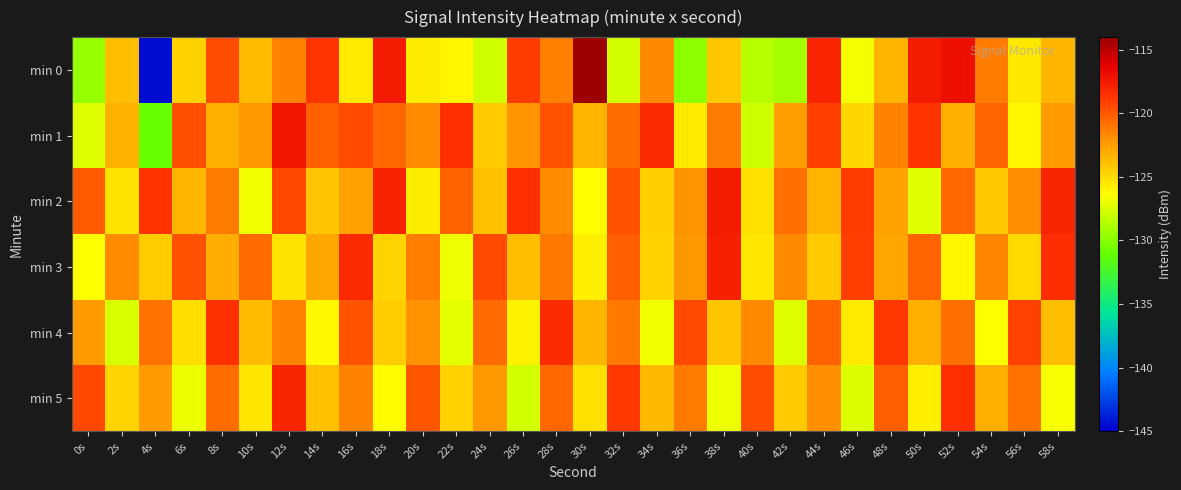

Reading left to right, list all the values displayed in this chart.

min 0: 0s=-129.6	2s=-123.8	4s=-144.5	6s=-124.6	8s=-119.6	10s=-123.7	12s=-121.4	14s=-118.7	16s=-125.6	18s=-117.5	20s=-125.7	22s=-126.1	24s=-127.8	26s=-119.0	28s=-121.3	30s=-114.2	32s=-127.7	34s=-121.7	36s=-129.8	38s=-124.2	40s=-128.6	42s=-129.1	44s=-118.0	46s=-126.7	48s=-123.4	50s=-117.6	52s=-117.0	54s=-121.3	56s=-125.5	58s=-123.4
min 1: 0s=-127.4	2s=-123.3	4s=-131.0	6s=-119.7	8s=-123.2	10s=-122.2	12s=-117.3	14s=-120.3	16s=-119.5	18s=-120.5	20s=-121.8	22s=-118.5	24s=-124.3	26s=-122.1	28s=-119.8	30s=-123.4	32s=-120.7	34s=-118.3	36s=-125.6	38s=-121.2	40s=-127.9	42s=-122.5	44s=-119.1	46s=-124.8	48s=-121.5	50s=-118.7	52s=-123.2	54s=-120.4	56s=-126.1	58s=-122.3
min 2: 0s=-120.1	2s=-125.3	4s=-118.7	6s=-123.5	8s=-121.2	10s=-126.8	12s=-119.4	14s=-124.1	16s=-122.6	18s=-117.9	20s=-125.7	22s=-120.3	24s=-123.9	26s=-118.5	28s=-121.8	30s=-126.4	32s=-119.7	34s=-124.5	36s=-122.1	38s=-117.6	40s=-125.2	42s=-120.8	44s=-123.4	46s=-119.0	48s=-122.7	50s=-127.3	52s=-120.5	54s=-124.2	56s=-121.9	58s=-118.1
min 3: 0s=-126.5	2s=-121.8	4s=-124.4	6s=-119.7	8s=-123.1	10s=-120.6	12s=-125.3	14s=-122.9	16s=-118.2	18s=-124.7	20s=-121.3	22s=-126.9	24s=-119.5	26s=-123.8	28s=-121.1	30s=-125.8	32s=-120.2	34s=-124.6	36s=-122.2	38s=-117.8	40s=-125.5	42s=-121.7	44s=-124.3	46s=-119.1	48s=-122.8	50s=-120.4	52s=-126.1	54s=-121.6	56s=-124.9	58s=-118.4
min 4: 0s=-122.3	2s=-127.6	4s=-120.9	6s=-125.1	8s=-118.6	10s=-123.7	12s=-121.4	14s=-126.2	16s=-119.8	18s=-124.4	20s=-122.0	22s=-127.2	24s=-120.6	26s=-125.9	28s=-118.3	30s=-123.5	32s=-121.1	34s=-126.8	36s=-119.5	38s=-124.1	40s=-121.7	42s=-127.4	44s=-120.3	46s=-125.6	48s=-118.9	50s=-123.2	52s=-120.8	54s=-126.5	56s=-119.2	58s=-123.8
min 5: 0s=-119.4	2s=-124.7	4s=-122.3	6s=-127.0	8s=-120.7	10s=-125.4	12s=-118.1	14s=-123.9	16s=-121.5	18s=-126.3	20s=-119.9	22s=-124.6	24s=-122.2	26s=-127.8	28s=-120.5	30s=-125.2	32s=-118.8	34s=-123.6	36s=-121.2	38s=-126.9	40s=-119.6	42s=-124.3	44s=-121.9	46s=-127.5	48s=-120.2	50s=-125.8	52s=-118.5	54s=-123.2	56s=-120.9	58s=-126.6